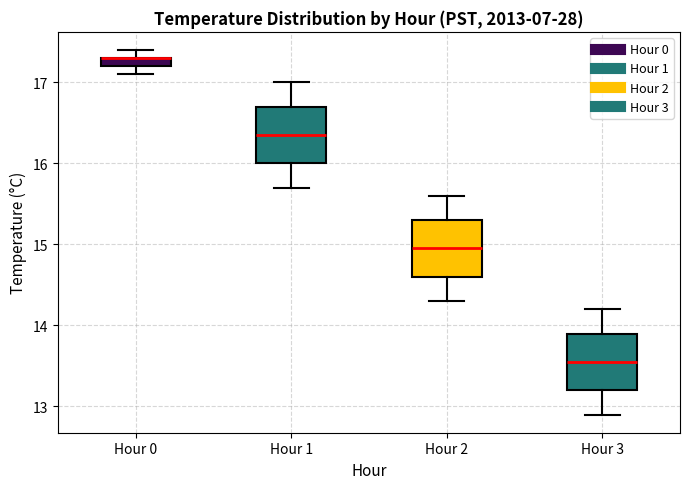

Where does the lower whisker of the box for Hour 1 end on the y-axis? The values are not printed on the chart, so give them approximately, as read against the axis.

15.7